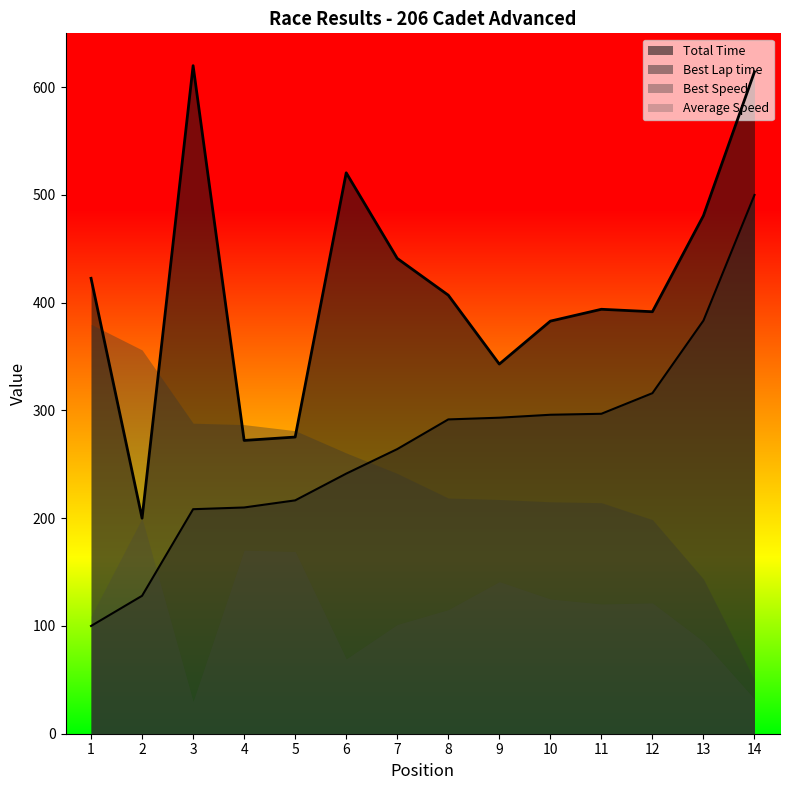

True or false: Total Time and Best Lap time cross at least once.

False